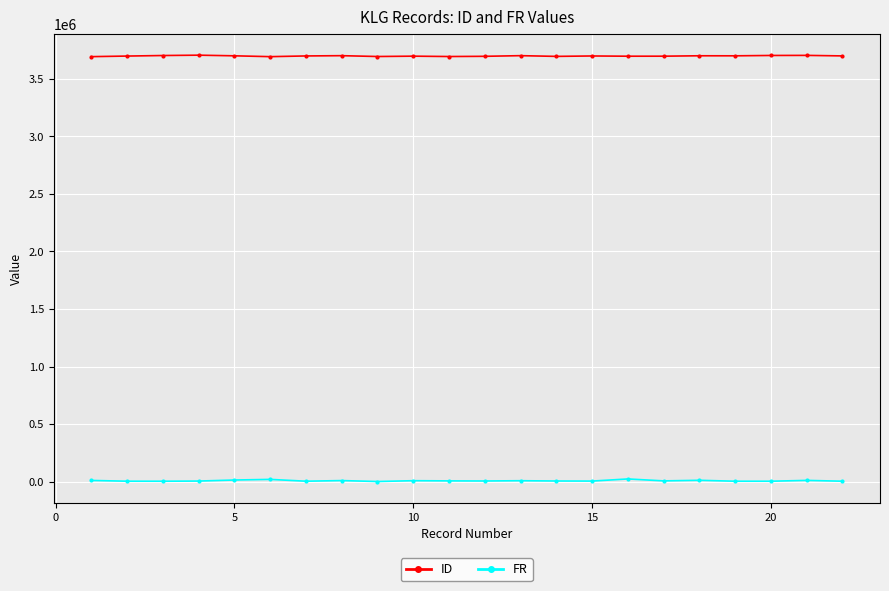

What is the sum of all ID values?

81339829